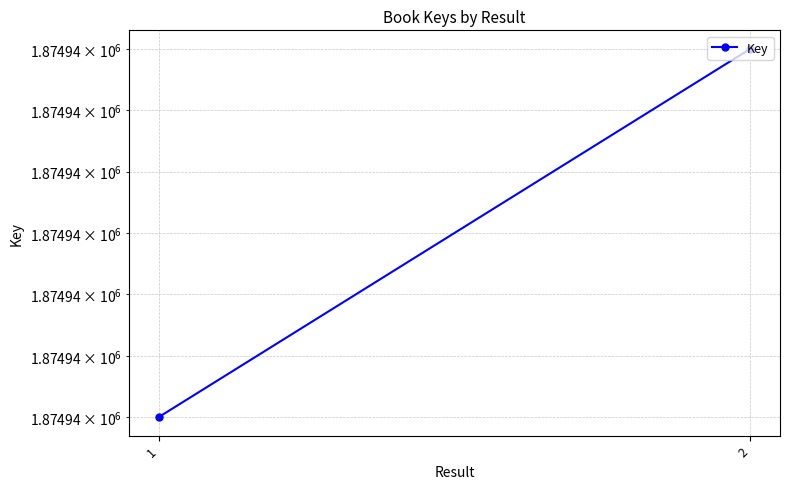

What is the smallest value displayed?

1874937